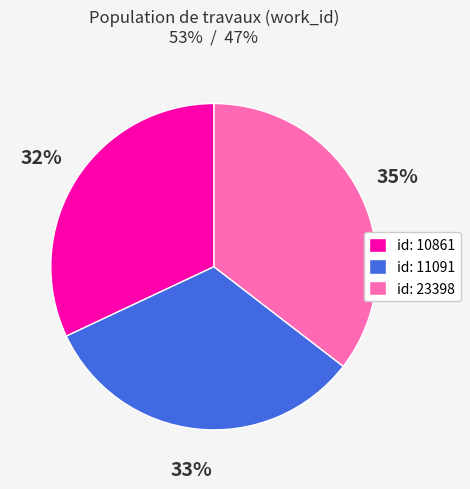

The id: 10861 slice represents 42% of the pie. True or false?

False